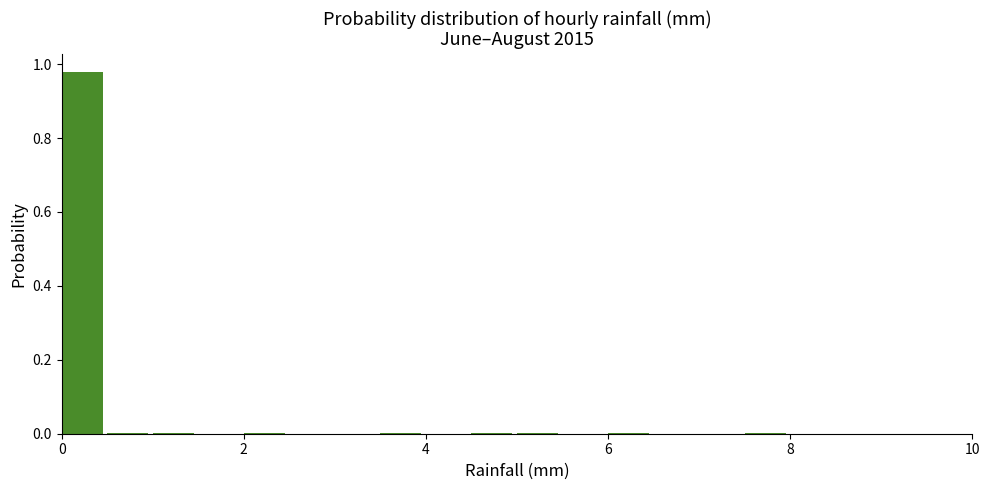

Read against the x-axis, roughly where is the centre of the tallest bar?

0.2